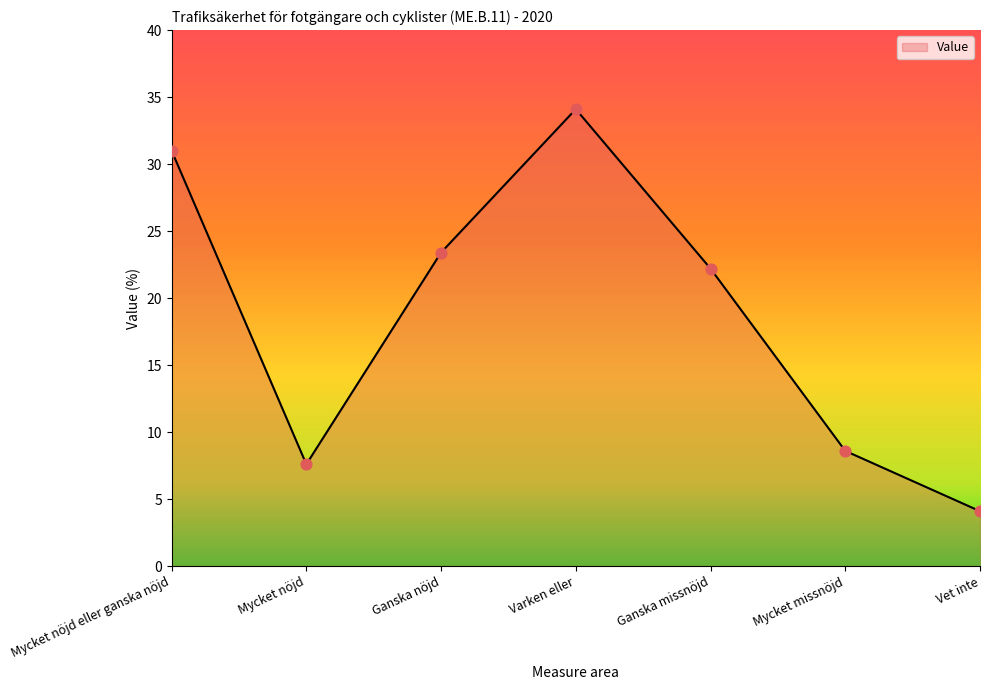

What is the ratio of the value at Varken eller to the value at Ganska missnöjd?

1.5